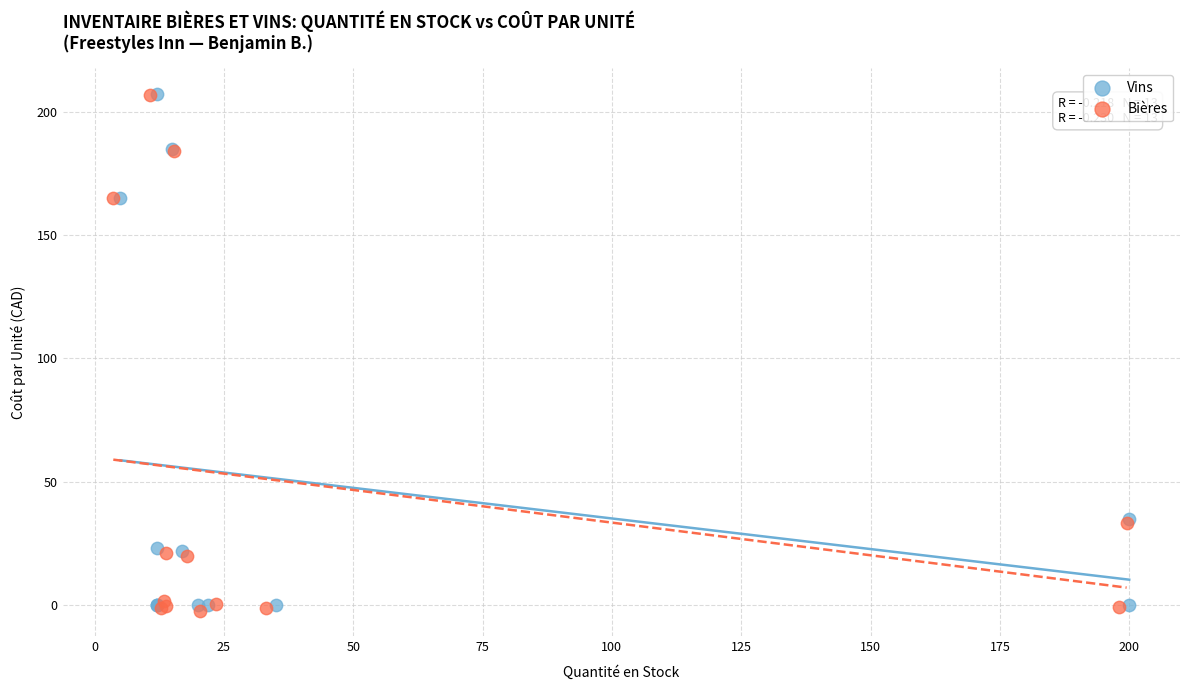

Which series has the widest spread of Y values?

Bières